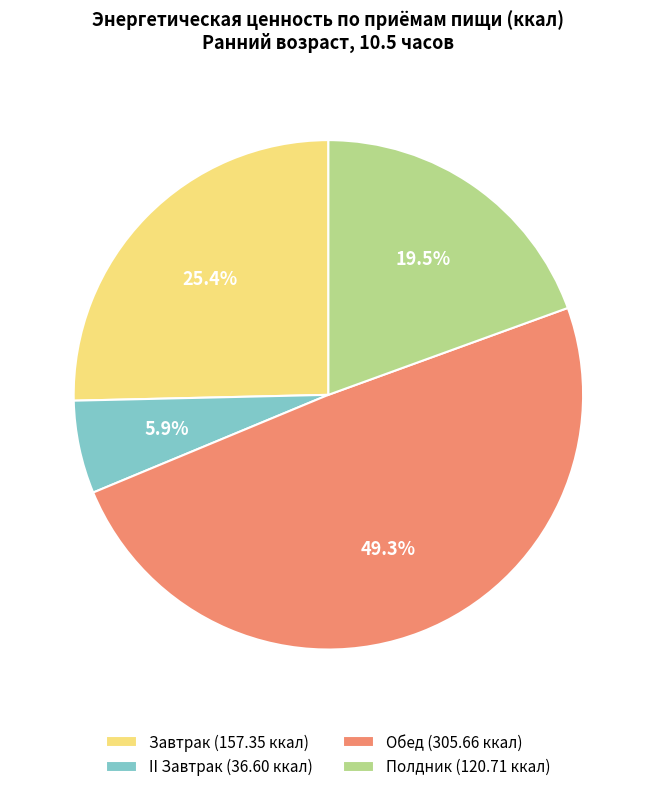

To the nearest percent, what portion does Обед represent?

49%